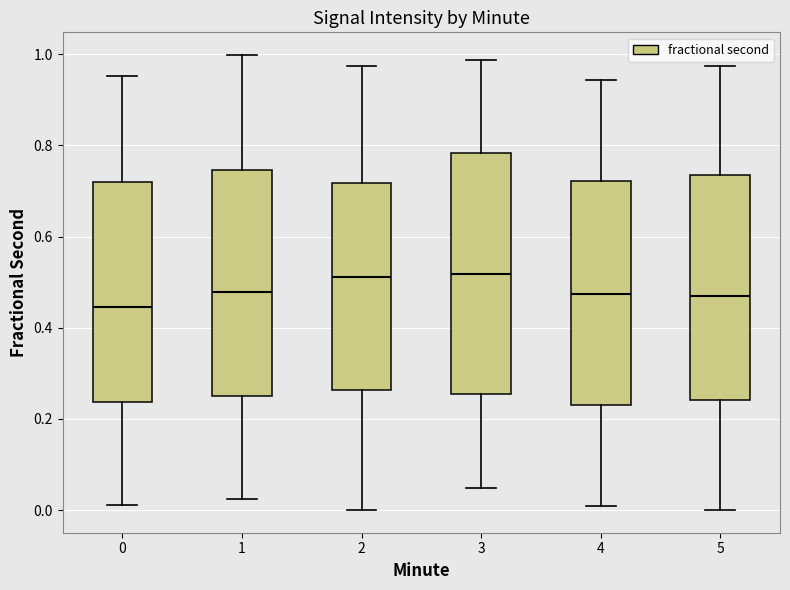

Reading left to right, read every box against the y-axis: the position of its median line, the range the box covers, and the ends of its whiskers. The values are not printed on the chart, so give them approximately, as read against the axis.

0: median 0.44, box 0.24 to 0.72, whiskers 0.02 to 0.96
1: median 0.48, box 0.24 to 0.74, whiskers 0.02 to 1.00
2: median 0.52, box 0.26 to 0.72, whiskers 0.00 to 0.98
3: median 0.52, box 0.26 to 0.78, whiskers 0.04 to 0.98
4: median 0.48, box 0.24 to 0.72, whiskers 0.00 to 0.94
5: median 0.46, box 0.24 to 0.74, whiskers 0.00 to 0.98